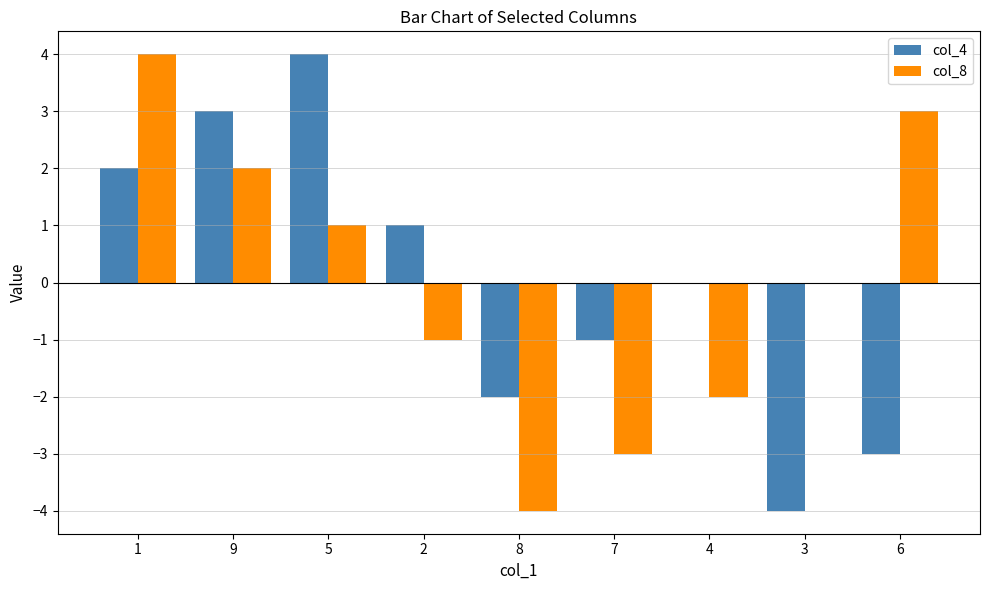

Which category has the highest value in the col_4 series?

5